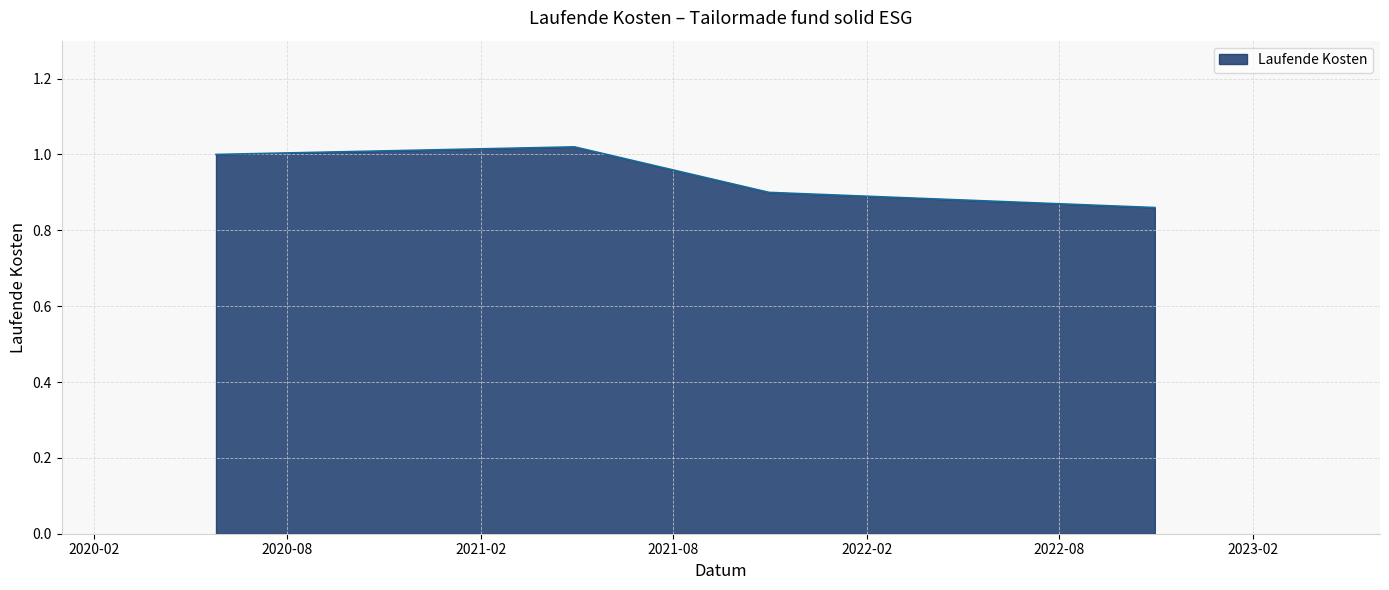

How many categories are shown in the chart?

4